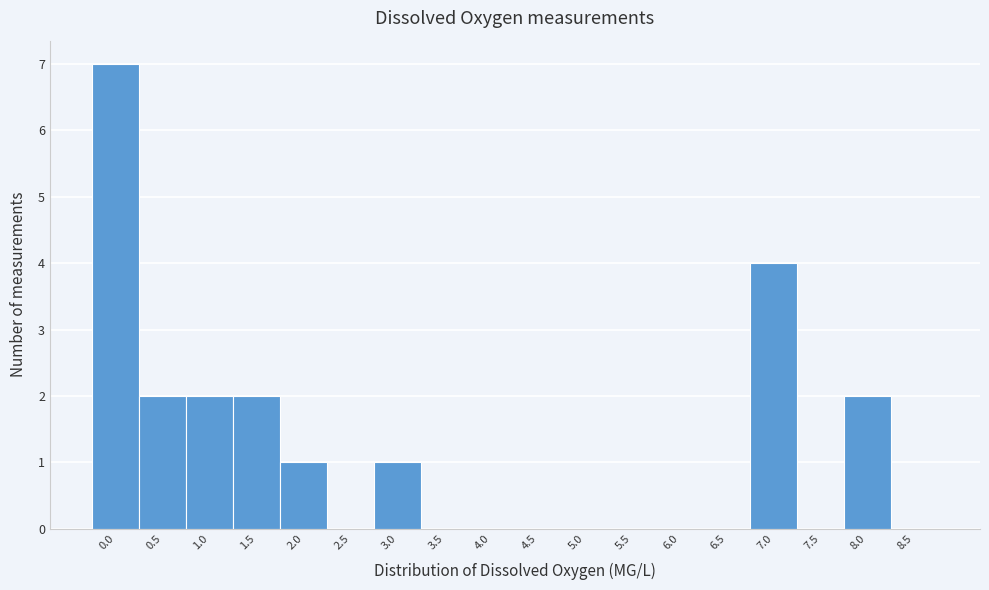

Reading left to right, what are all the values shown in this chart?

0.0=7	0.5=2	1.0=2	1.5=2	2.0=1	2.5=0	3.0=1	3.5=0	4.0=0	4.5=0	5.0=0	5.5=0	6.0=0	6.5=0	7.0=4	7.5=0	8.0=2	8.5=0